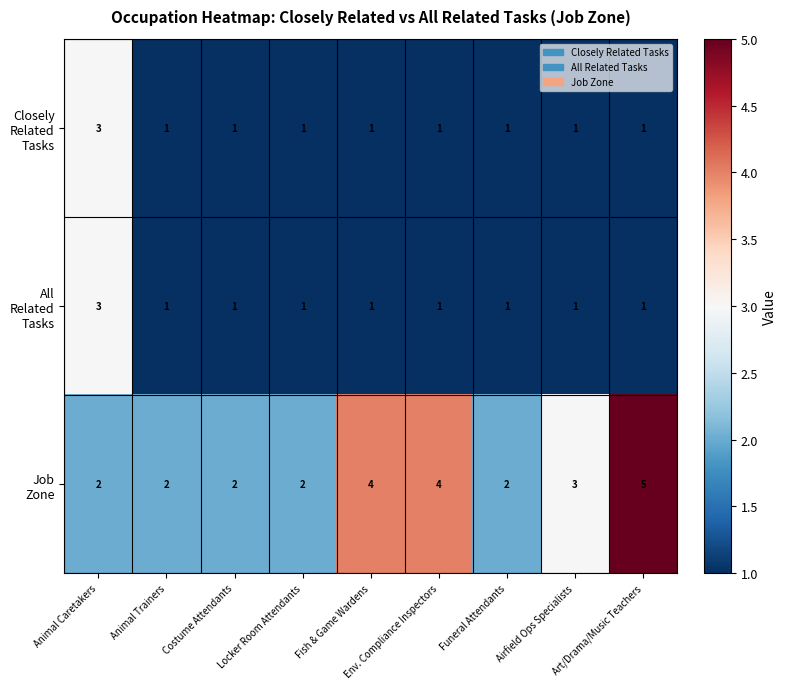

At how many categories does at least one series exceed 1?

9